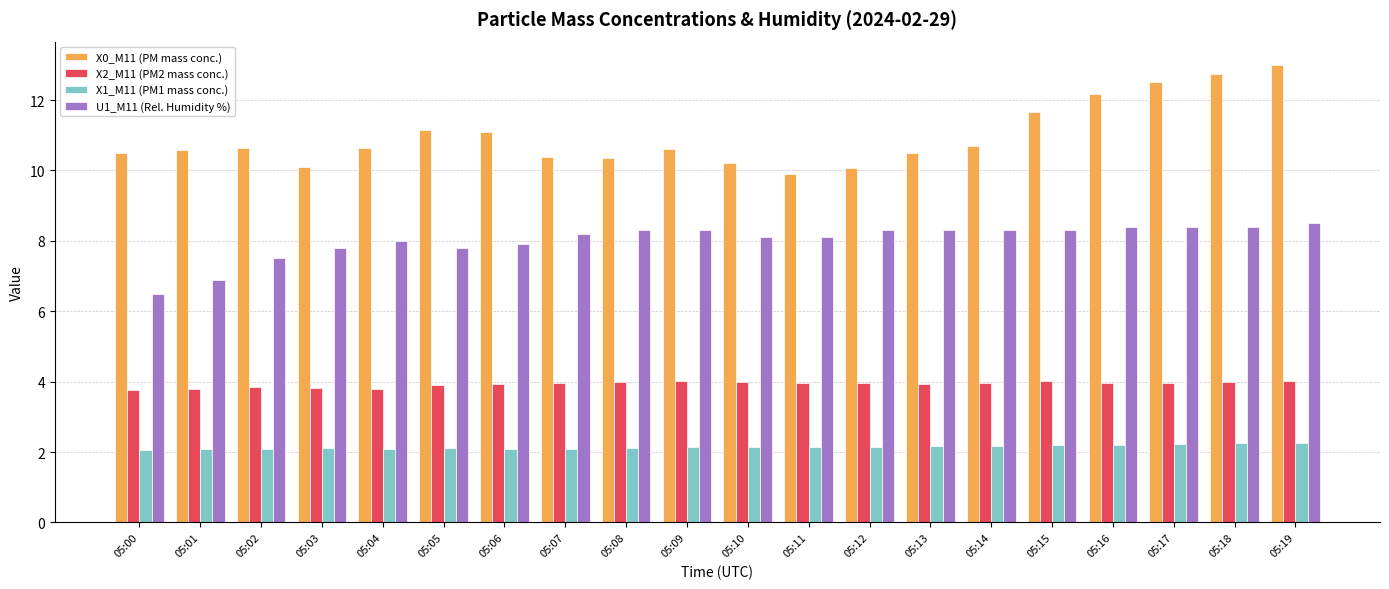

Rank the series by their average value, from lowest to highest.

X1_M11 (PM1 mass conc.), X2_M11 (PM2 mass conc.), U1_M11 (Rel. Humidity %), X0_M11 (PM mass conc.)